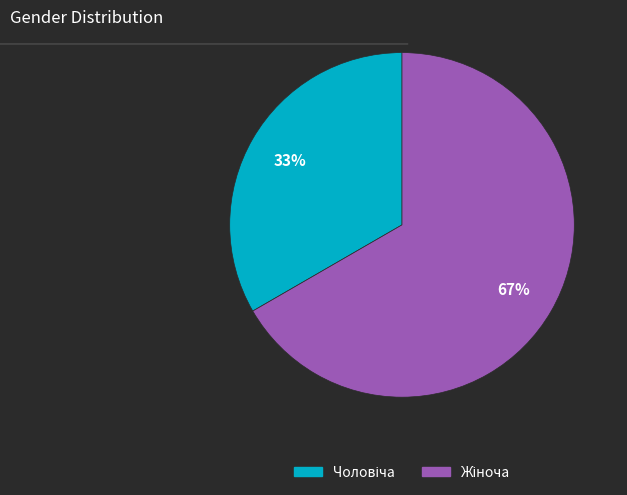

Is there a majority slice in this chart?

Yes